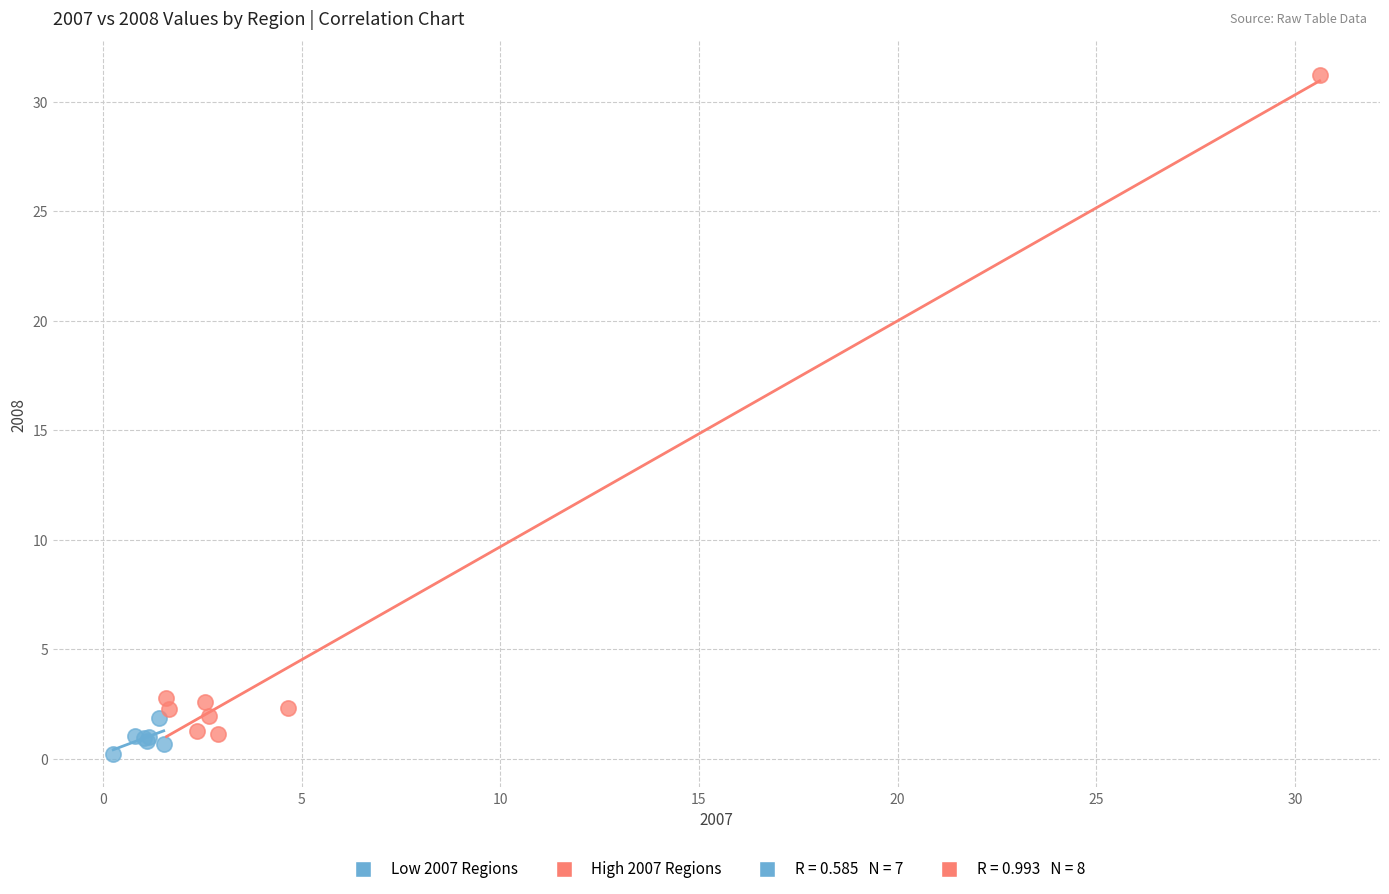

Which series has the largest Y range (max minus min)?

High 2007 Regions